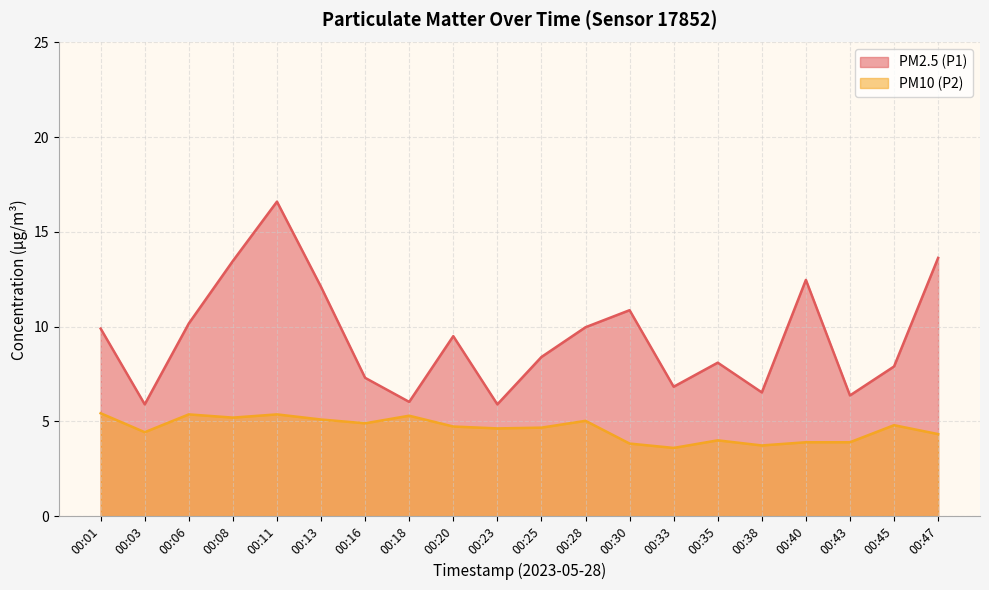

Rank the categories by PM10 (P2) value from lowest to highest.

00:33, 00:38, 00:30, 00:40, 00:43, 00:35, 00:47, 00:03, 00:23, 00:25, 00:20, 00:45, 00:16, 00:28, 00:13, 00:08, 00:18, 00:06, 00:11, 00:01